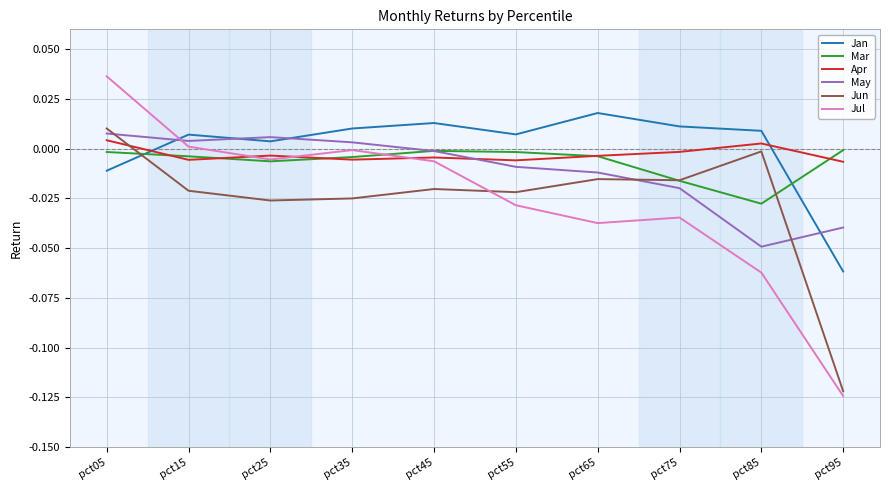

At which category does the chart reach its minimum across all series?

pct95